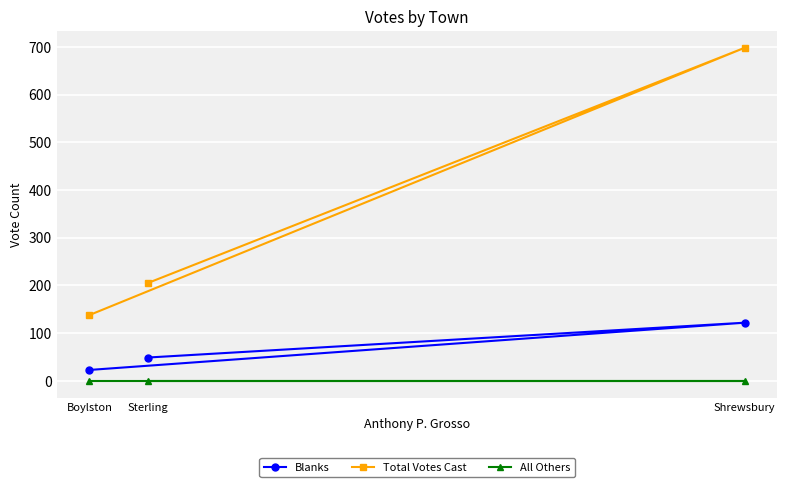

Reading left to right, list all the values displayed in this chart.

Blanks: Boylston=23	Sterling=49	Shrewsbury=122
Total Votes Cast: Boylston=138	Sterling=205	Shrewsbury=698
All Others: Boylston=0	Sterling=0	Shrewsbury=0